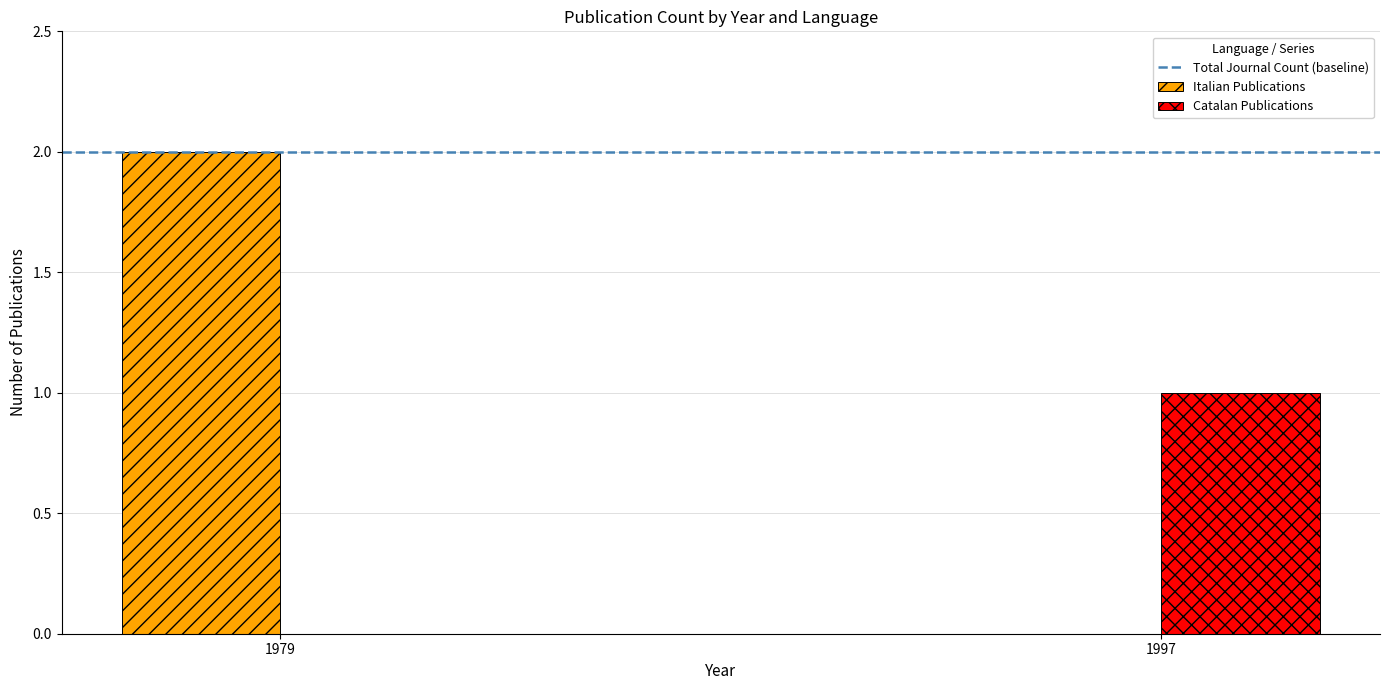

Which series has the largest total across all categories?

Italian Publications